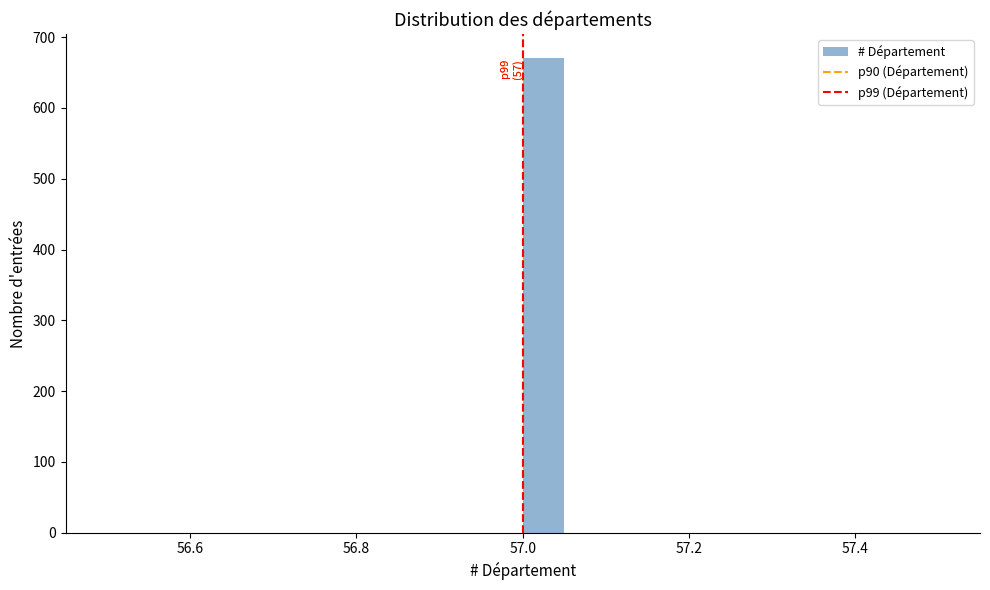

Read against the x-axis, roughly where is the centre of the tallest bar?

57.02